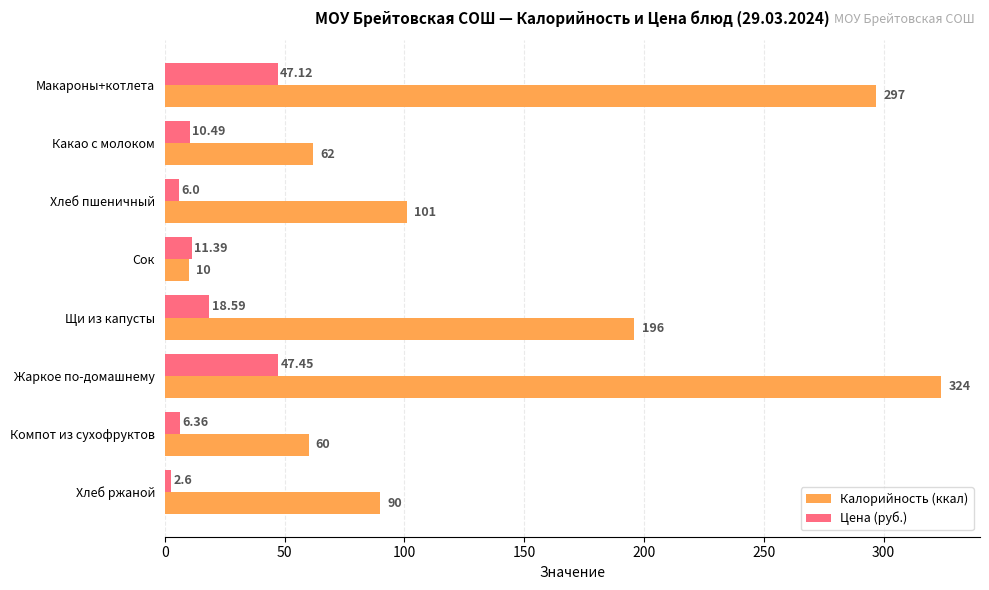

At which category is the sum across all series the highest?

Жаркое по-домашнему